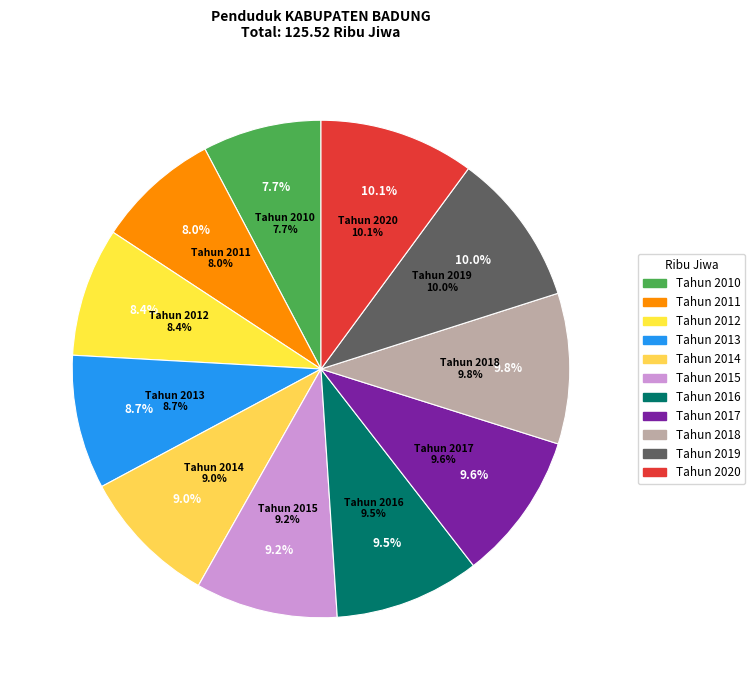

To the nearest percent, what is the difference between the Tahun 2012 and Tahun 2016 slice percentages?

1%